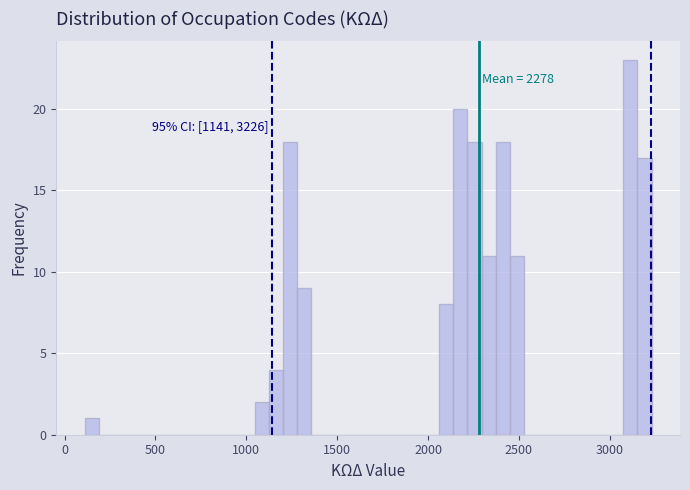

Around what value on the x-axis is the tallest bar? Give the approximate position of its centre, as read against the axis.

3100